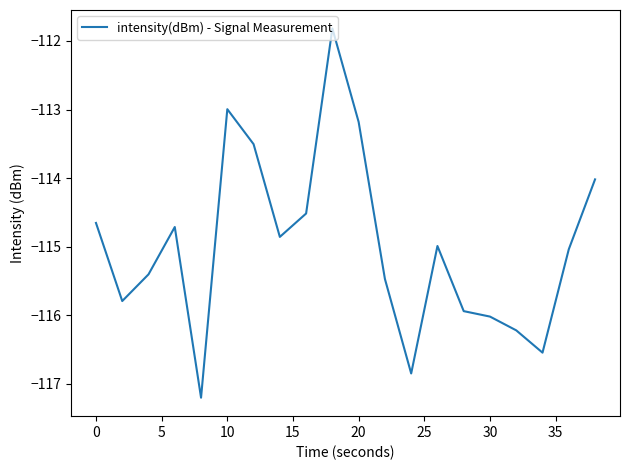

Reading left to right, extract all data points from this chart.

-114.7	-115.8	-115.4	-114.7	-117.2	-113.0	-113.5	-114.9	-114.5	-111.8	-113.2	-115.5	-116.8	-115.0	-115.9	-116.0	-116.2	-116.5	-115.0	-114.0